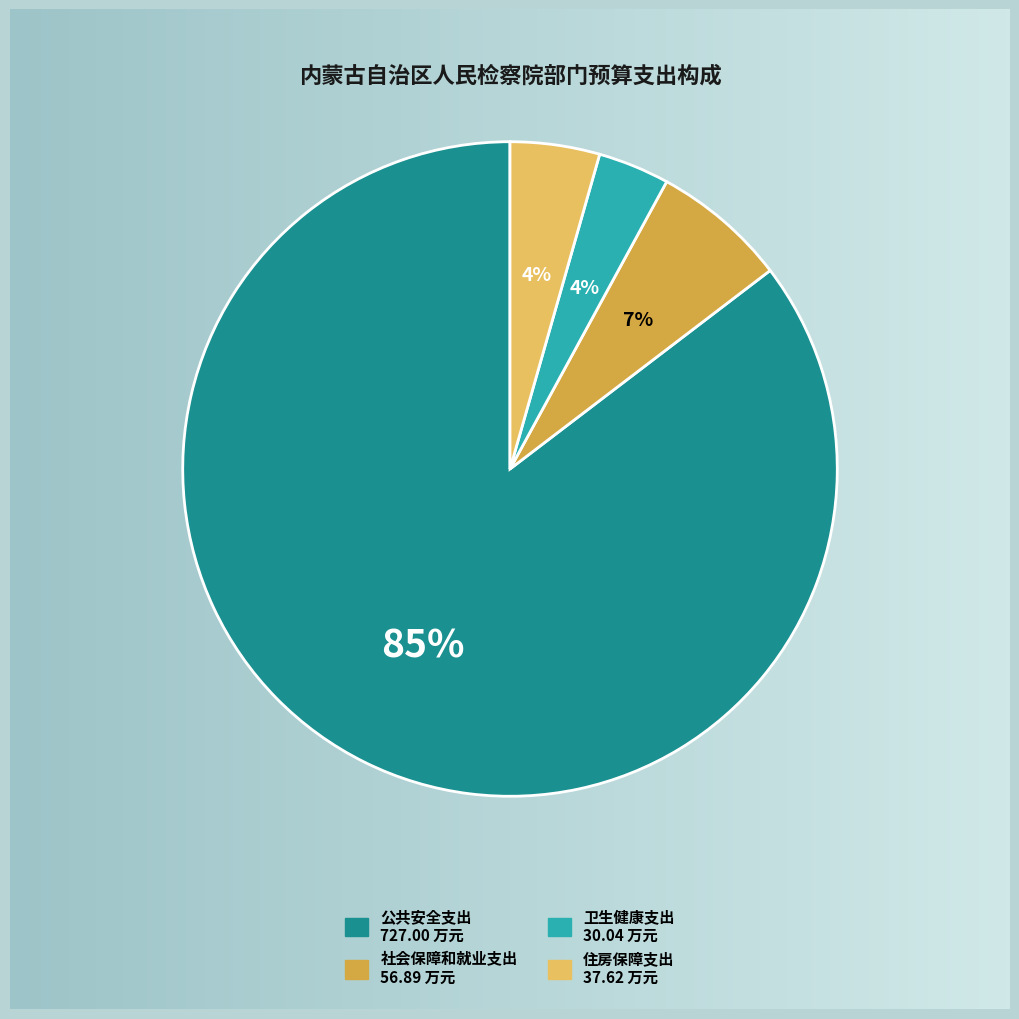

The 住房保障支出 slice represents 17% of the pie. True or false?

False